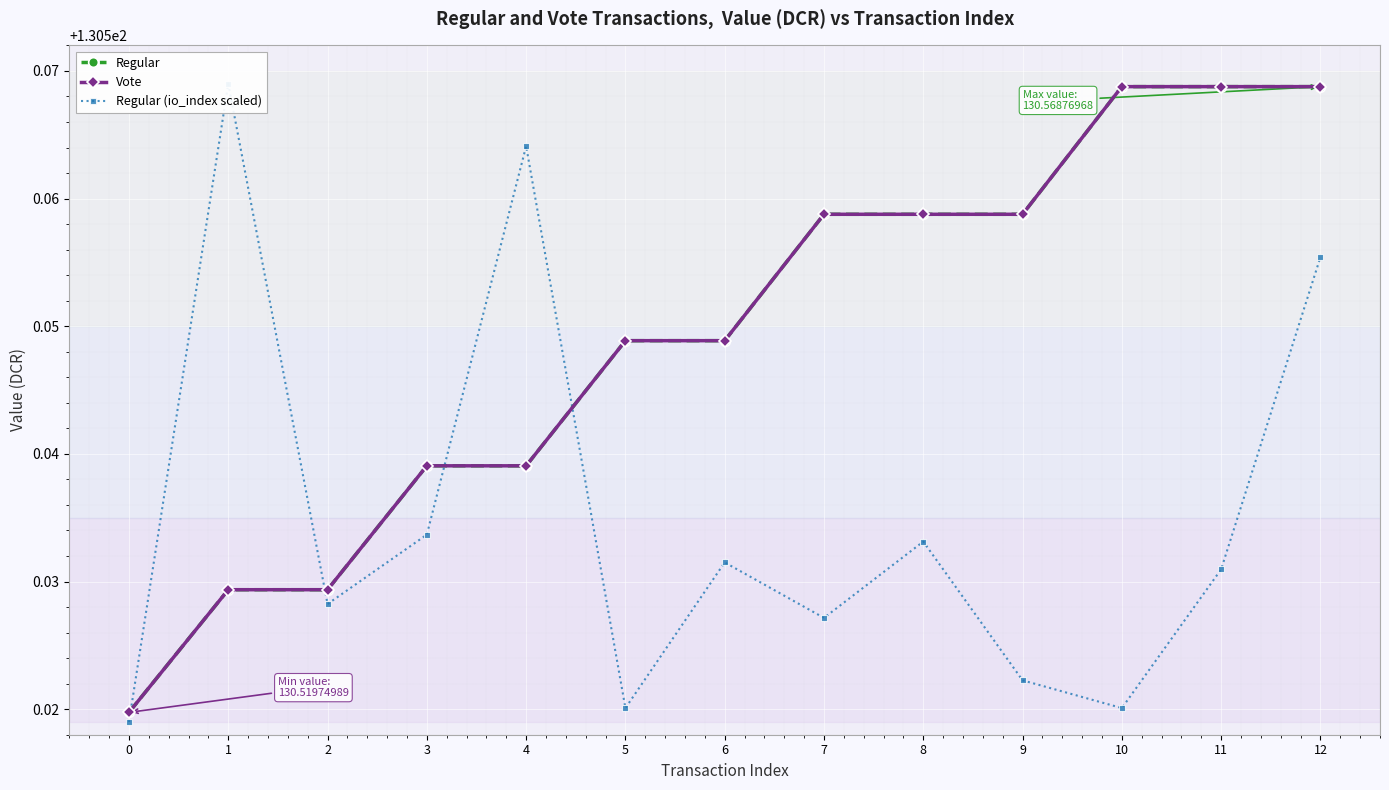

What are all the series names shown in the legend?

Regular, Vote, Regular (io_index scaled)